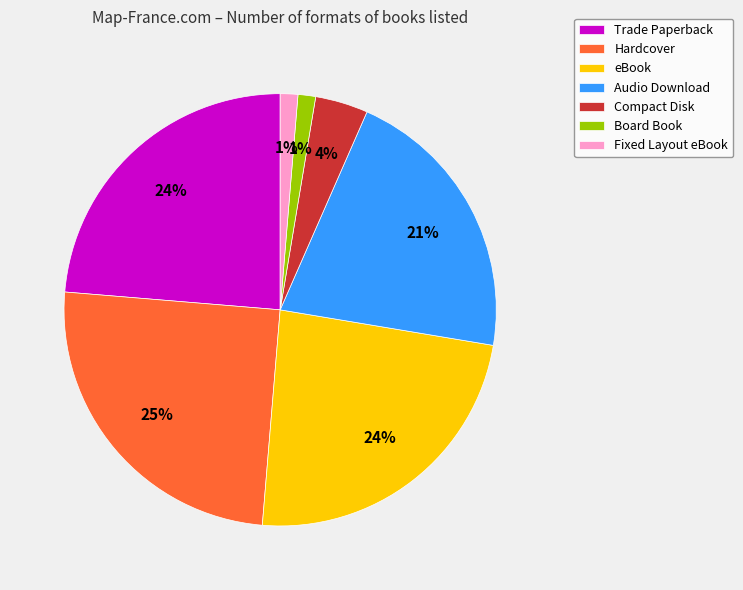

Does any single category account for the majority?

No